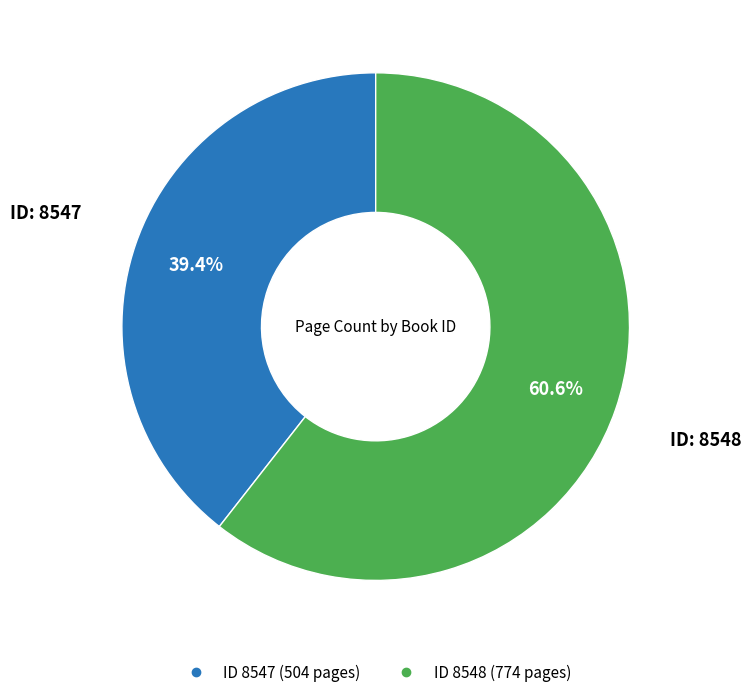

How many segments does this pie chart have?

2